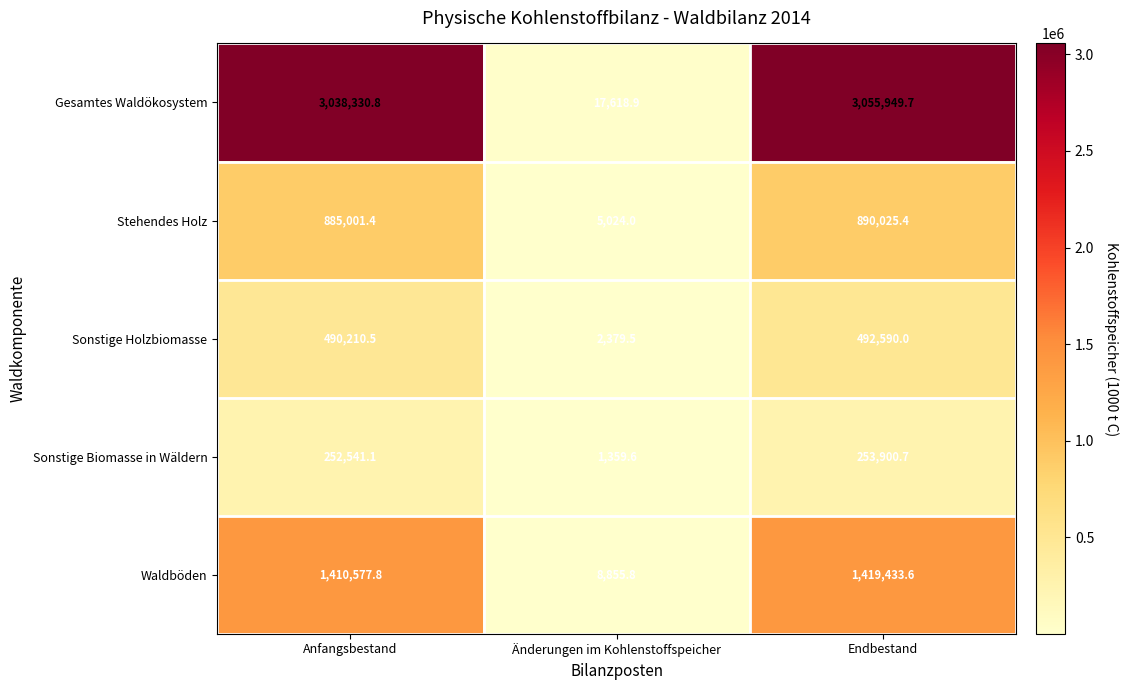

Where is Sonstige Holzbiomasse nearest to the value 247484?

Anfangsbestand